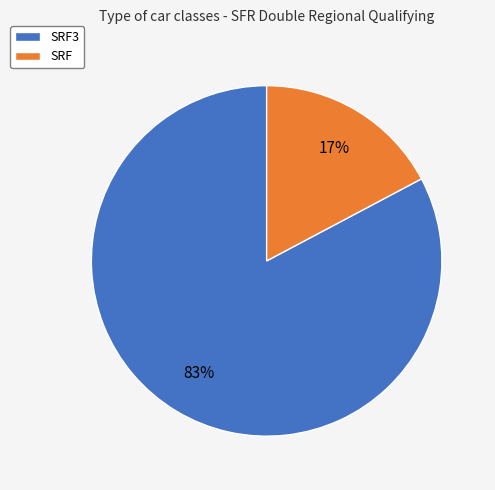

Which slice represents more than half of the pie?

SRF3